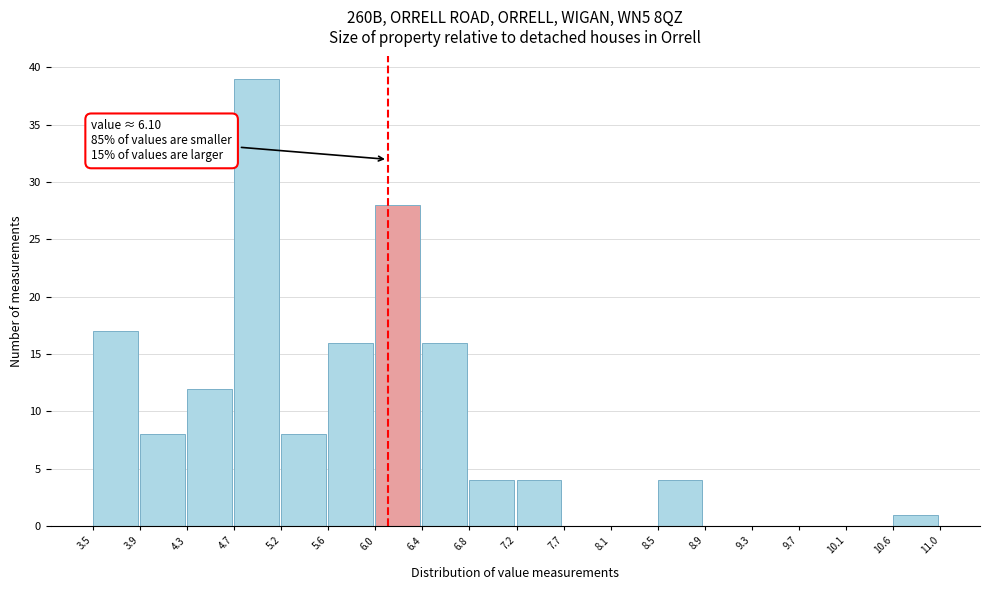

Which range on the x-axis has the tallest bar?

4.7 to 5.2